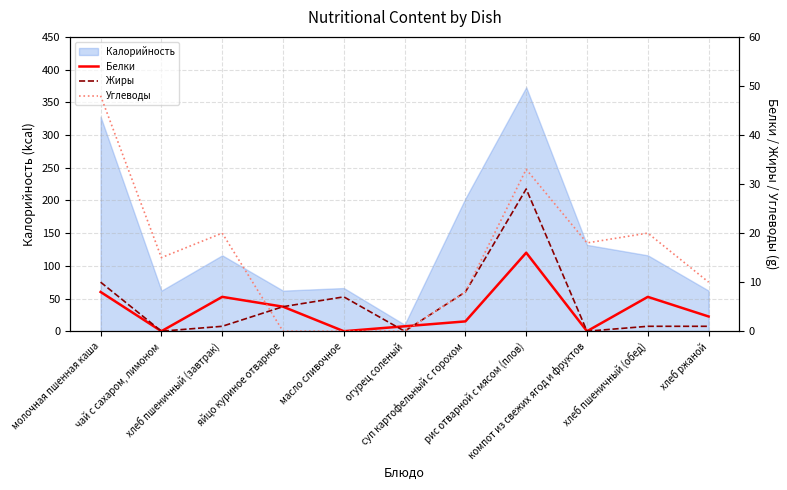

How many lines are shown in the chart?

3